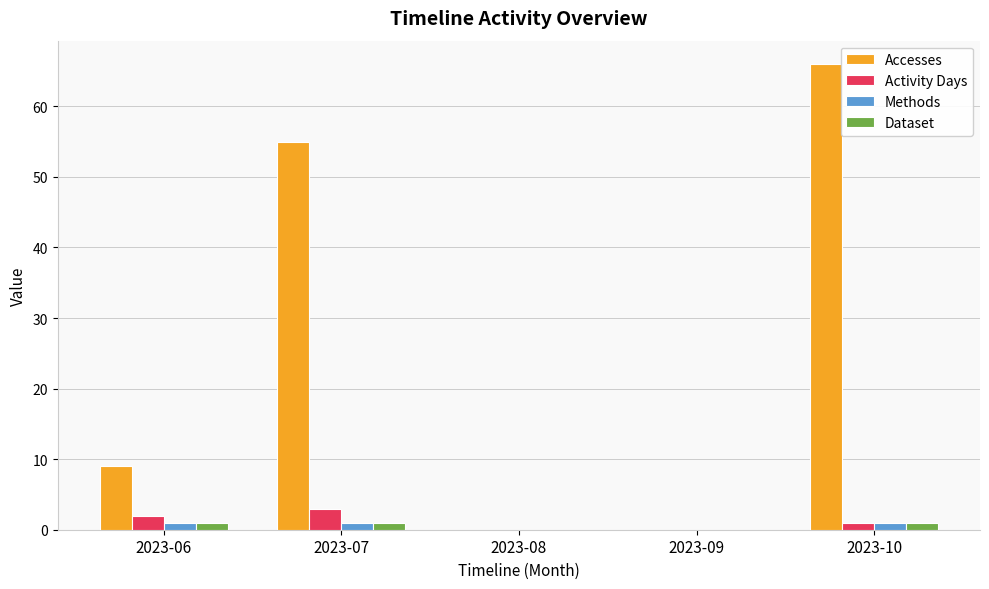

At which category is the sum across all series the highest?

2023-10